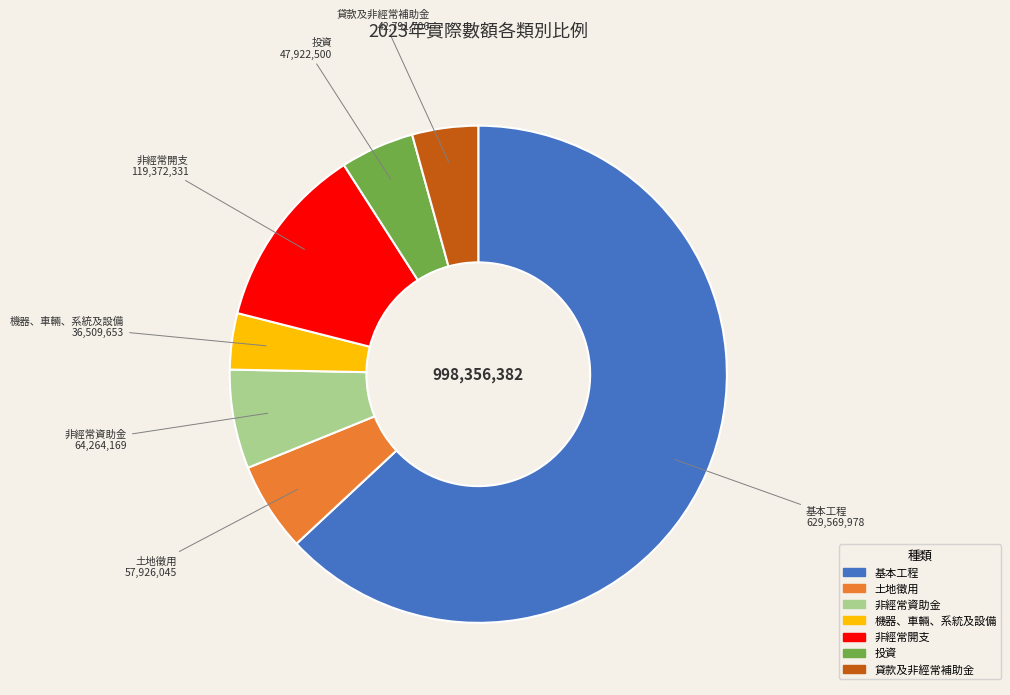

Rank the categories by value from highest to lowest.

基本工程, 非經常開支, 非經常資助金, 土地徵用, 投資, 貸款及非經常補助金, 機器、車輛、系統及設備